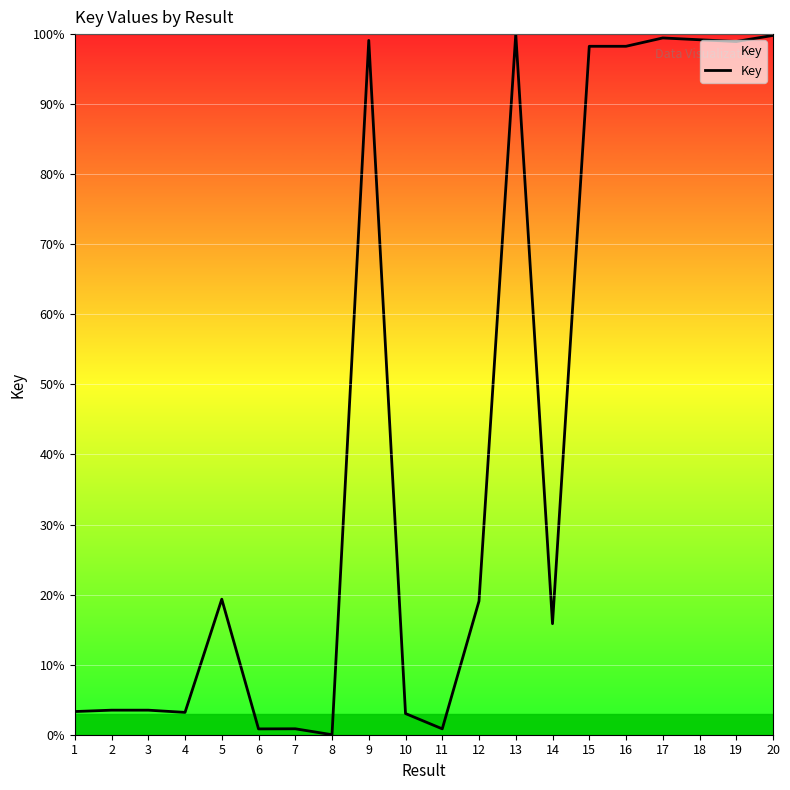

What is the maximum value shown in the chart?

100.0